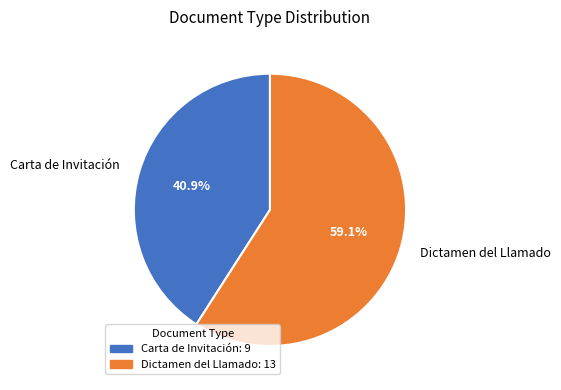

Is Carta de Invitación the majority of the pie?

No